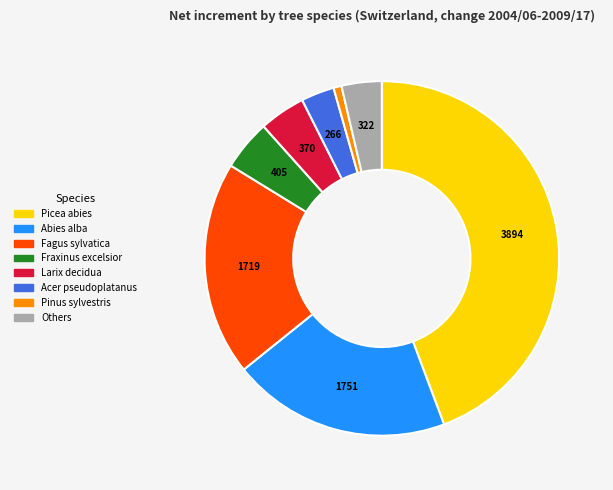

Is there any slice that represents more than half of the pie?

No